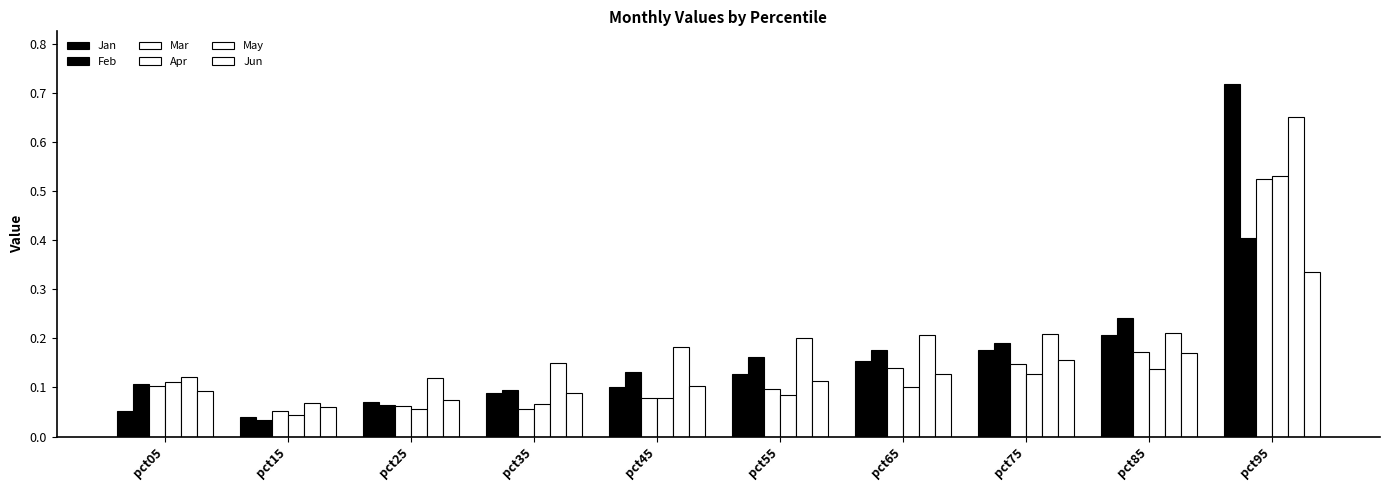

Where is May nearest to the value 0?

pct15